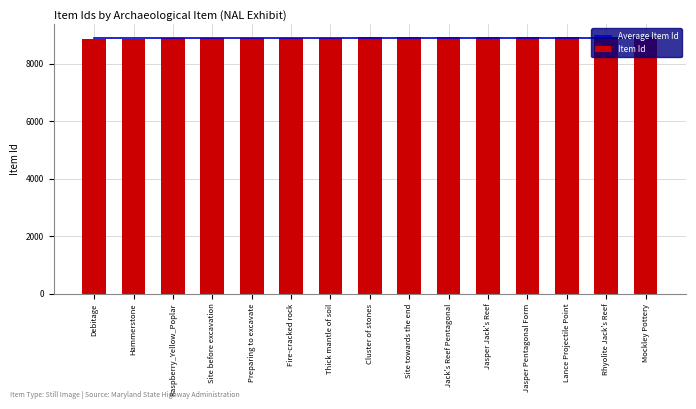

At which category is the sum across all series the highest?

Mockley Pottery